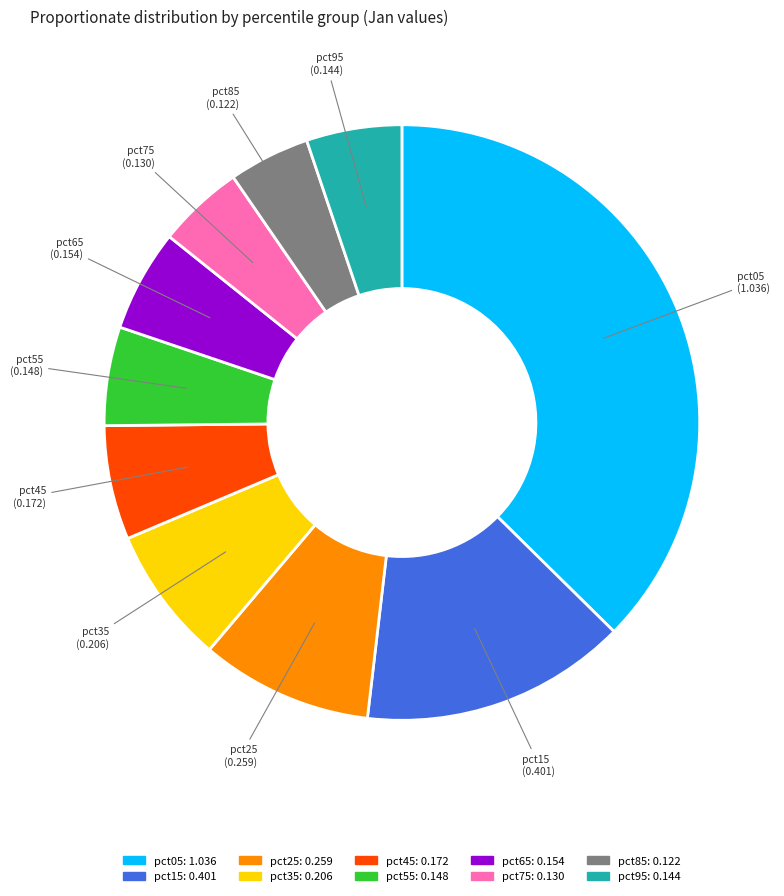

Does pct15 represent more than half of the total?

No